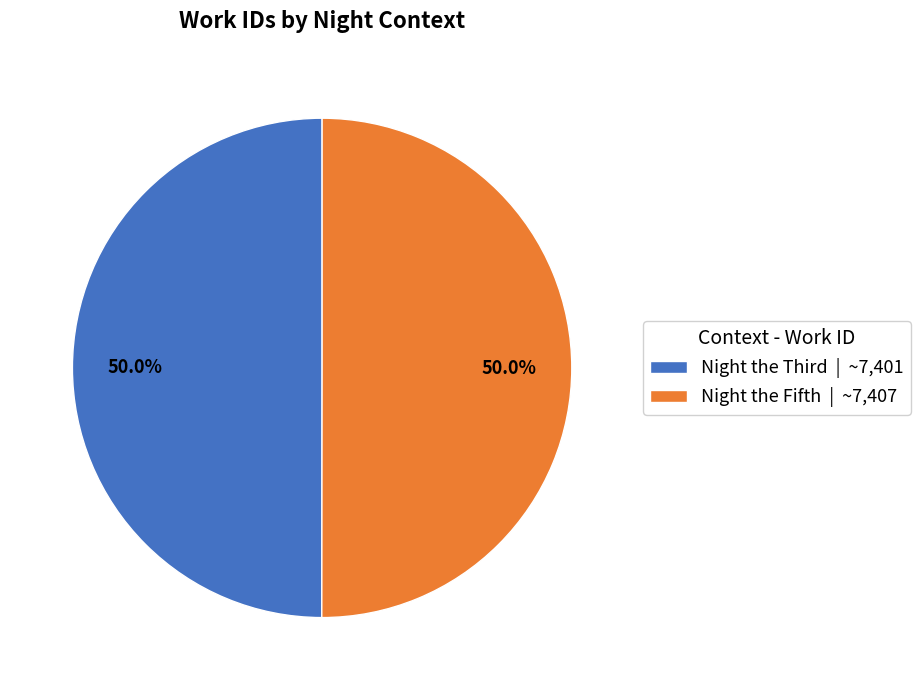

How many slices are in this pie chart?

2